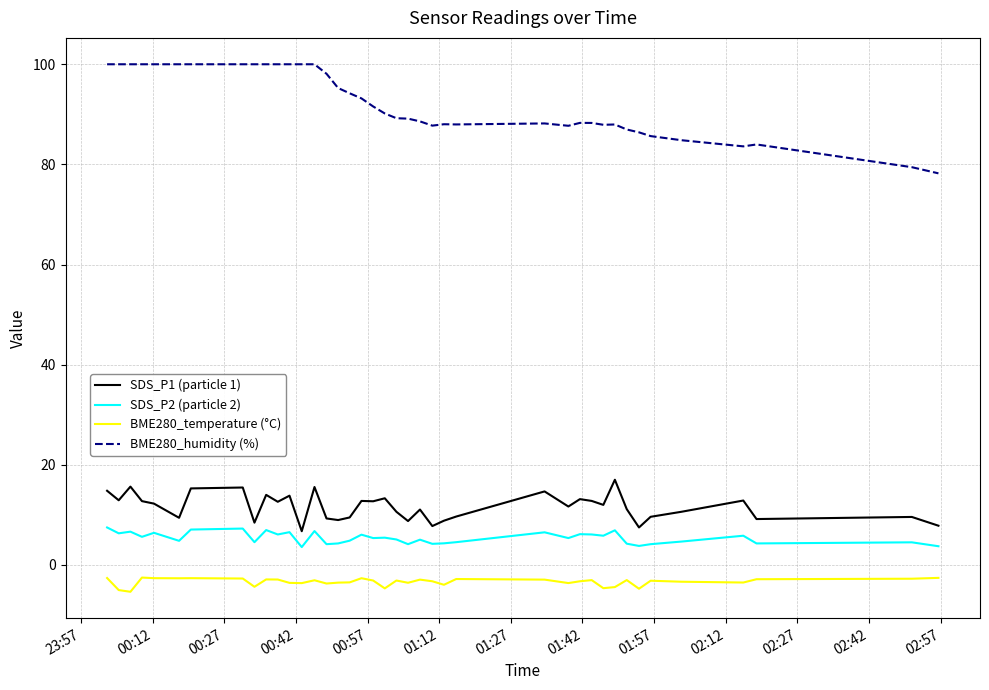

True or false: SDS_P1 (particle 1) and BME280_humidity (%) intersect in this chart.

False